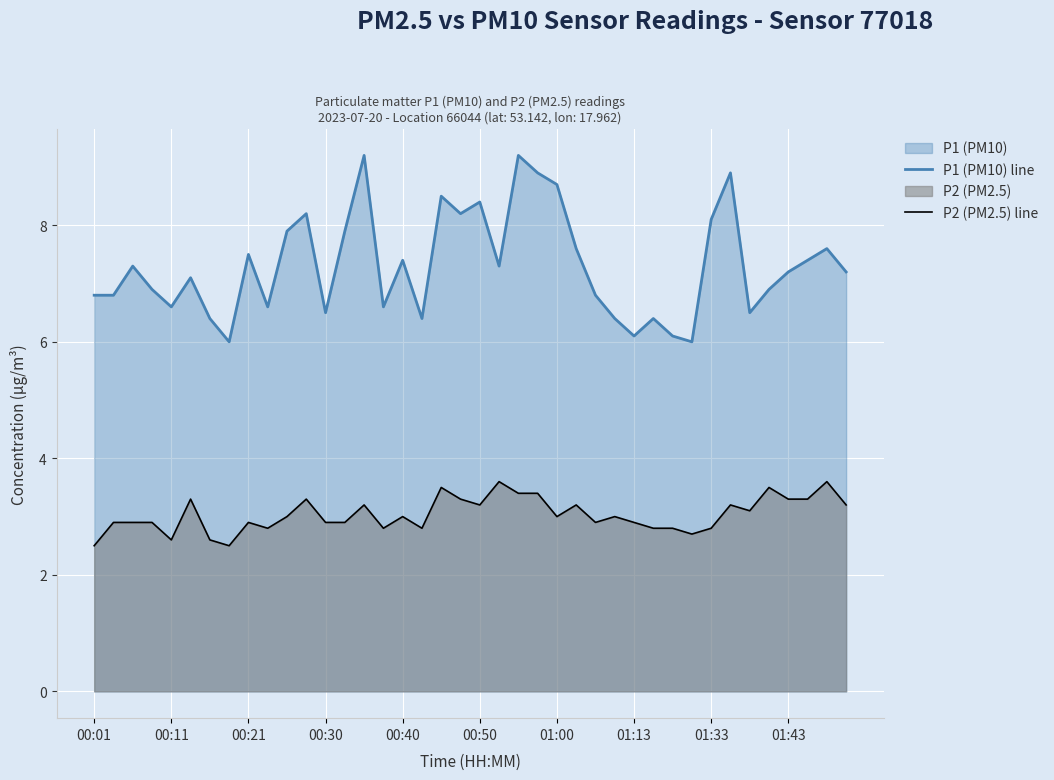

How many data points in P1 (PM10) line are above 7?

22